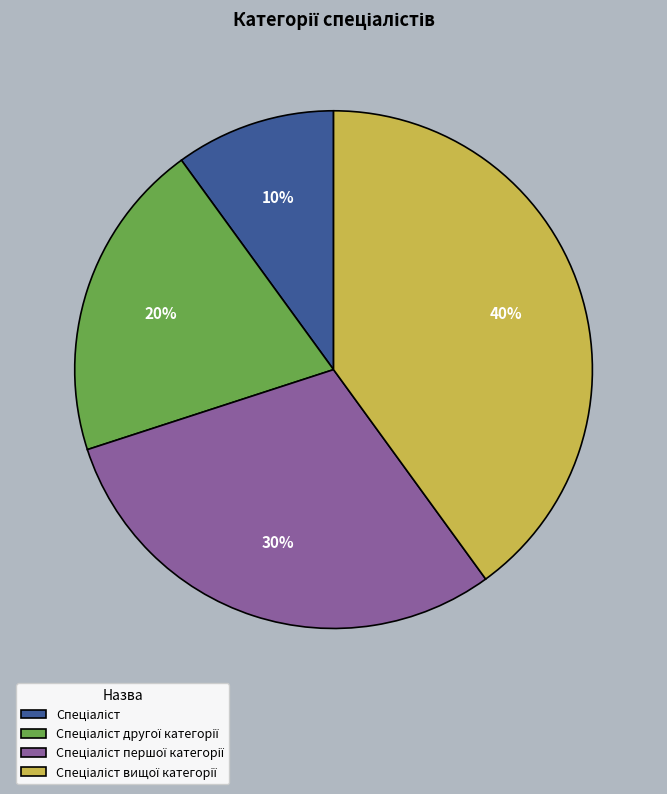

To the nearest percent, what is the average slice percentage?

25%